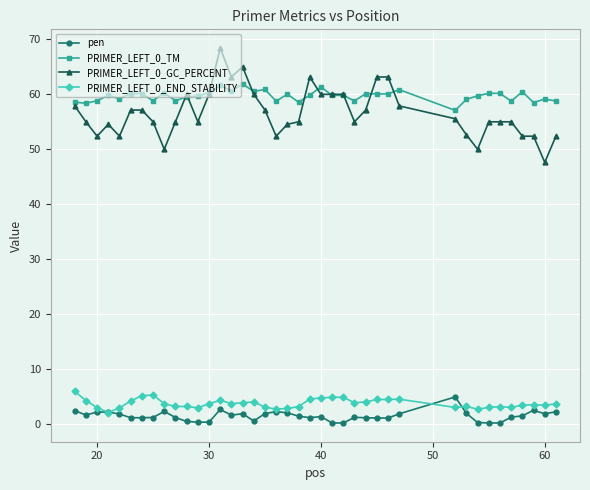

What is the difference between the maximum and minimum values in the PRIMER_LEFT_0_GC_PERCENT series?

20.8